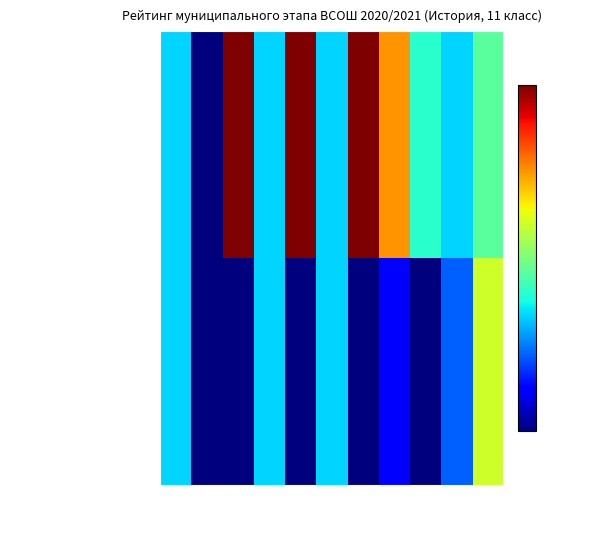

Rank the series at 2 from highest to lowest value.

Шитина Мария, Ефимова Кристина